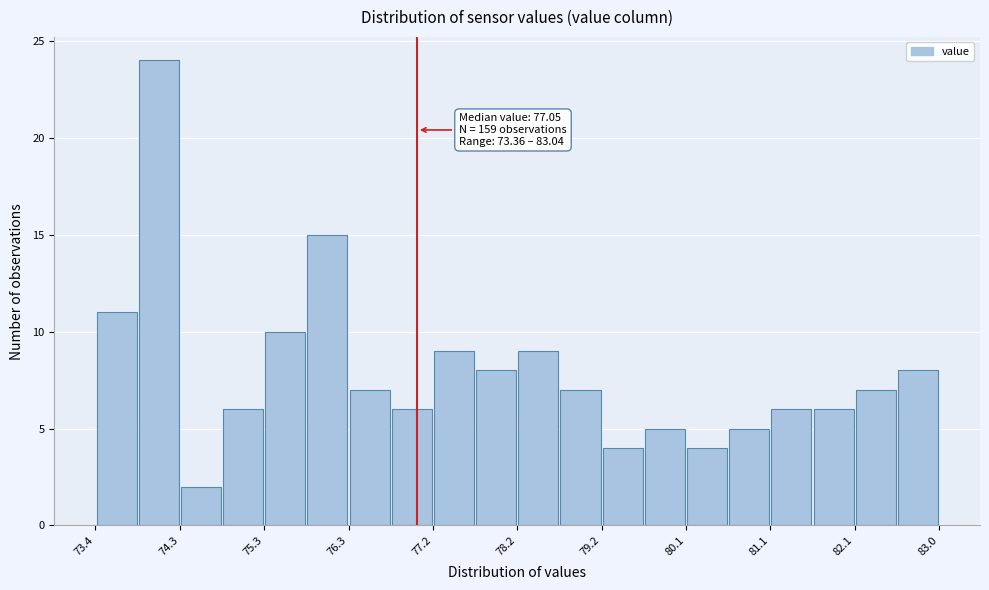

Over which range of the x-axis is the bar tallest?

73.8 to 74.3